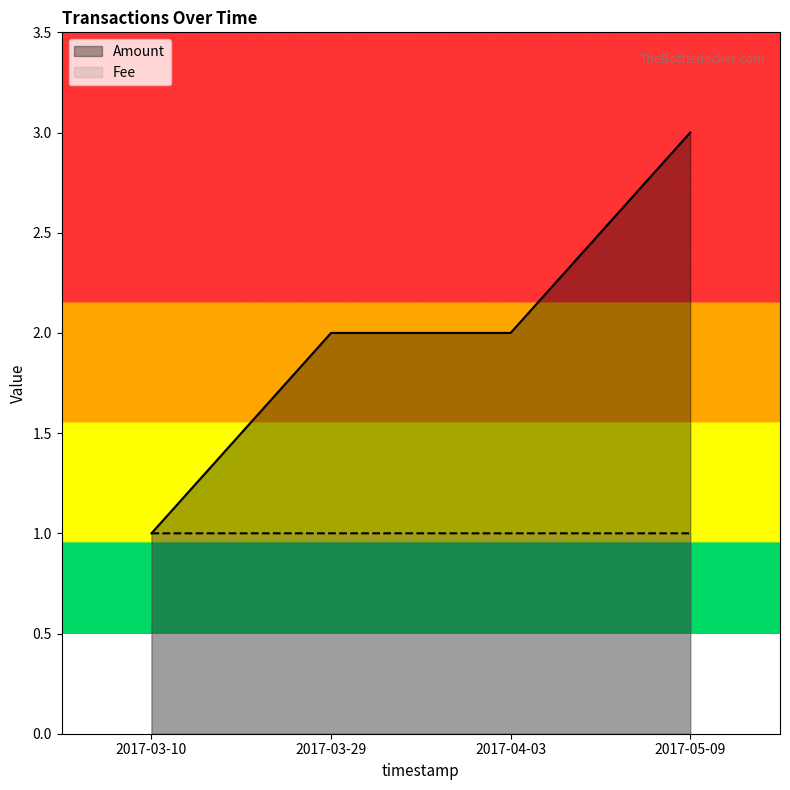

What position from the left is 2017-03-10?

1